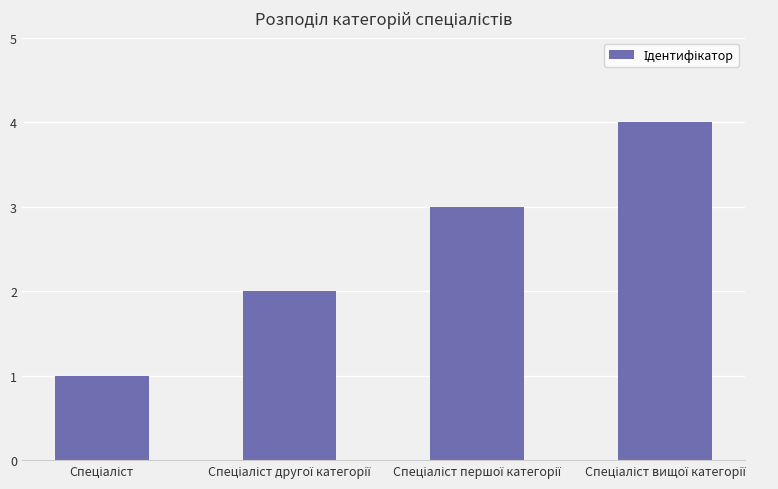

What is the difference between the maximum and minimum values?

3